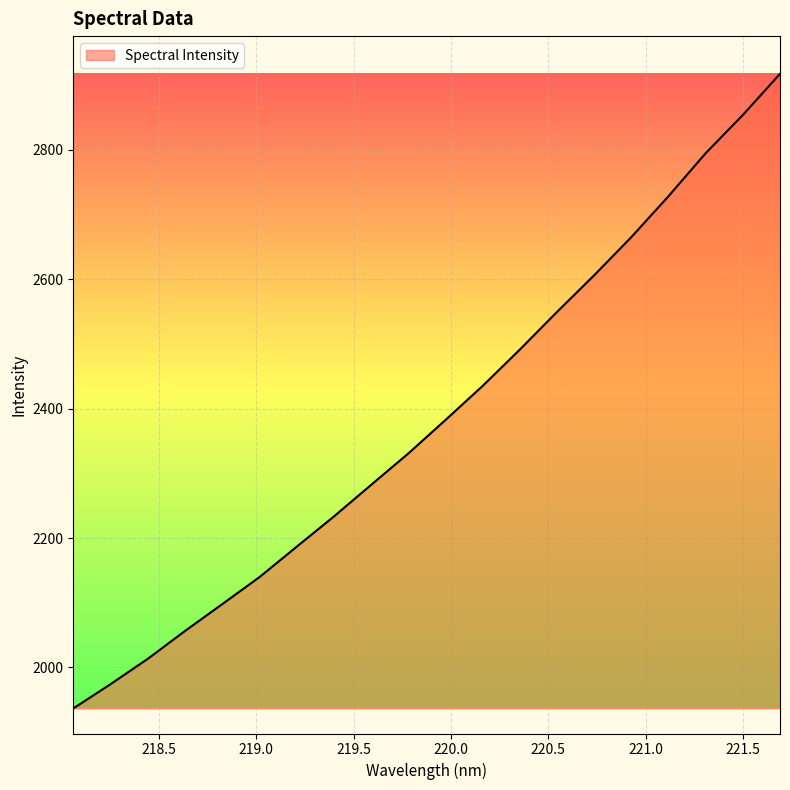

What is the difference between the maximum and minimum values?

980.9